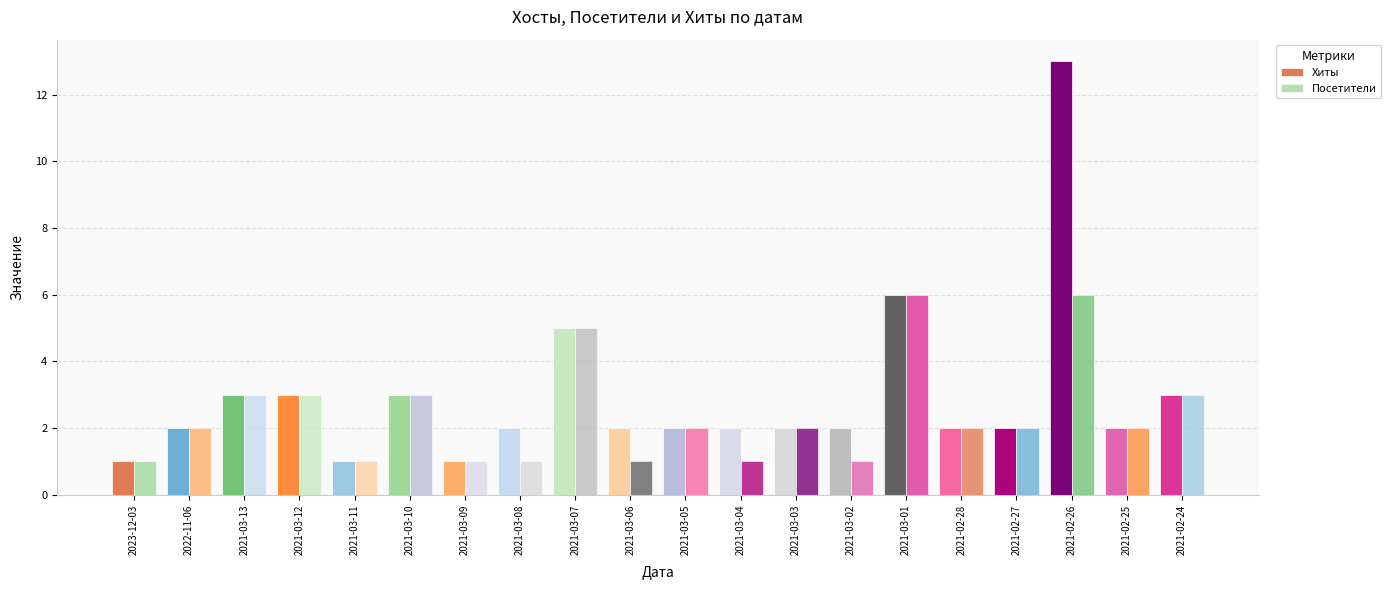

Reading right to left, extract all data points from this chart.

Хиты: 3	2	13	2	2	6	2	2	2	2	2	5	2	1	3	1	3	3	2	1
Посетители: 3	2	6	2	2	6	1	2	1	2	1	5	1	1	3	1	3	3	2	1